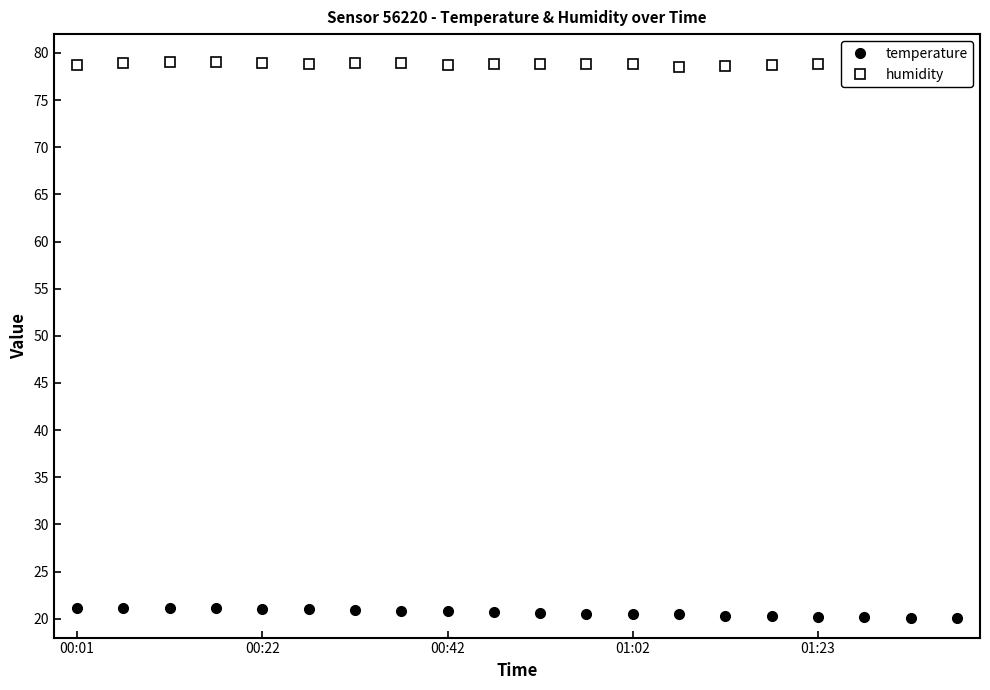

True or false: humidity and temperature cross at least once.

False